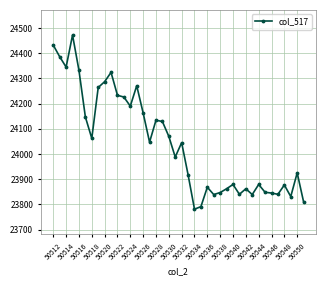

What is the value of the 27th point from the left?

23847